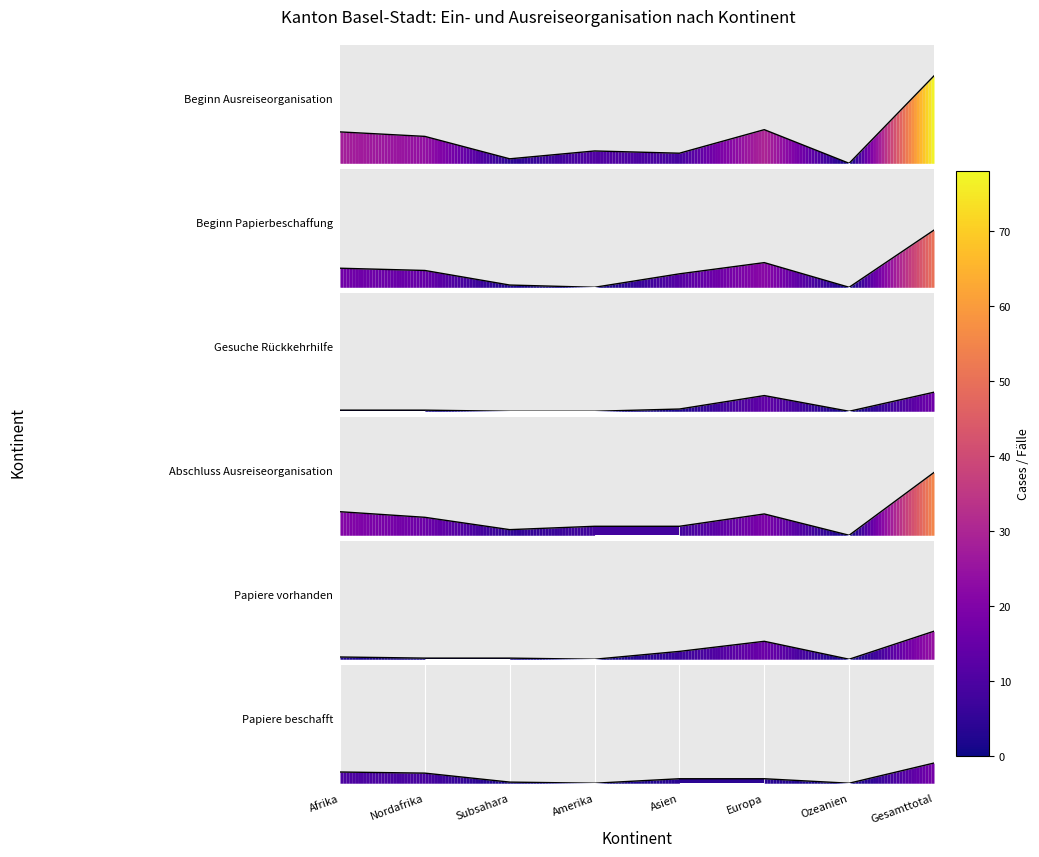

List the labels in order of Beginn Ausreiseorganisation value, largest first.

Gesamttotal, Europa, Afrika, Nordafrika, Amerika, Asien, Subsahara, Ozeanien